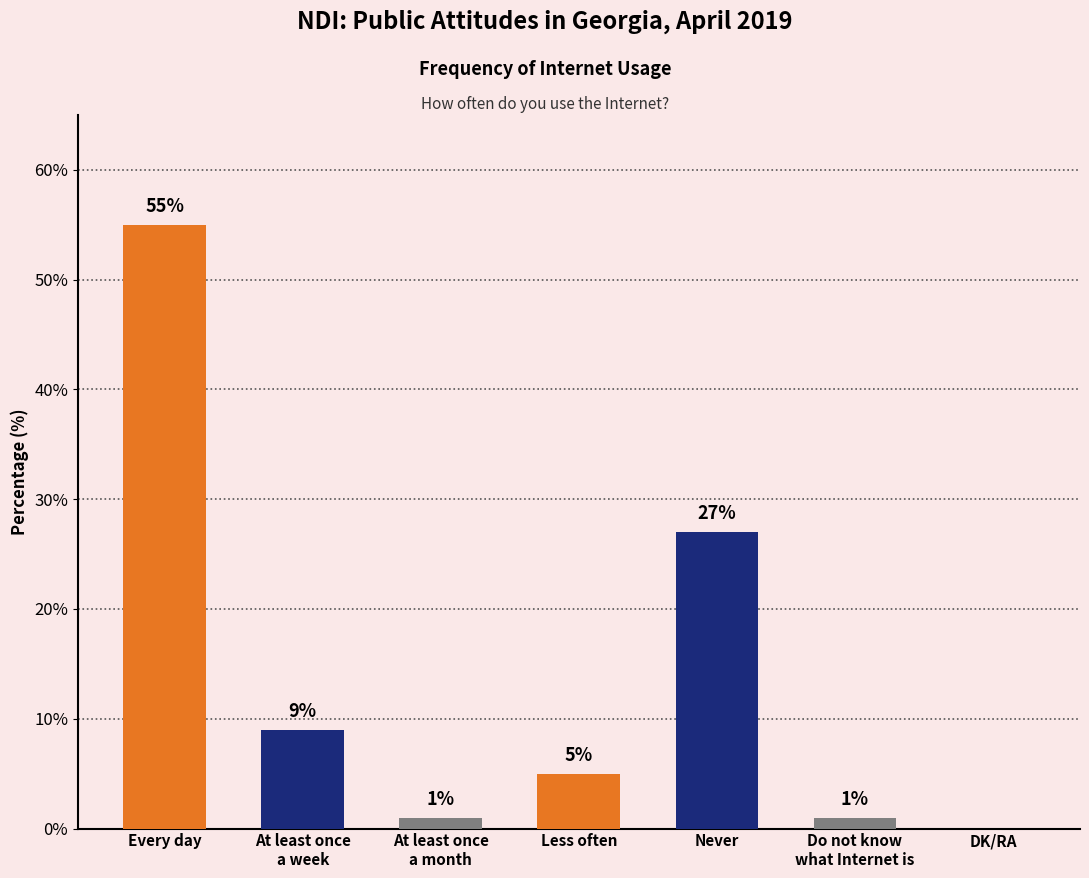

What is the change in value from Never to DK/RA?

-27